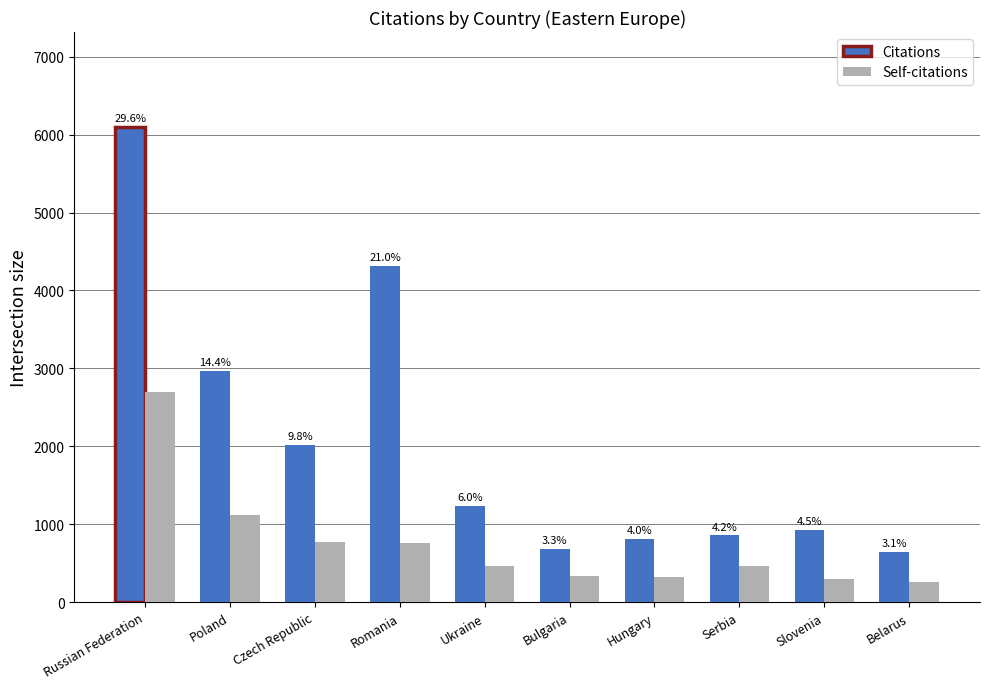

Between Russian Federation and Poland, which is larger?

Russian Federation